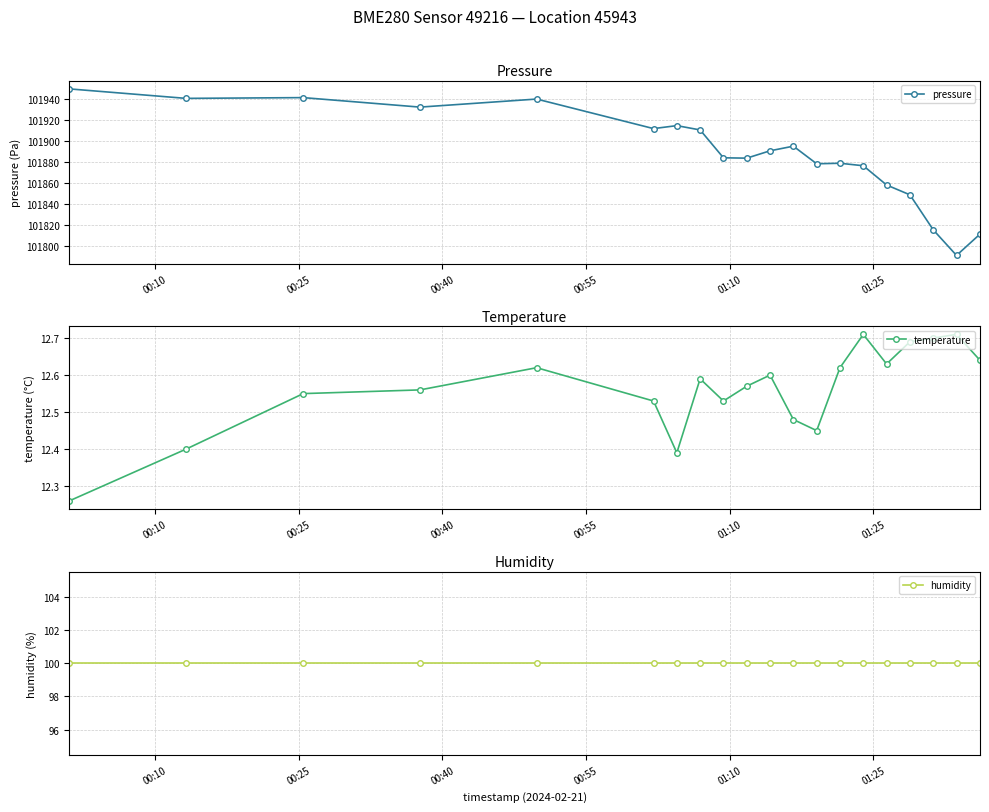

How many temperature values are between 12 and 13?

20